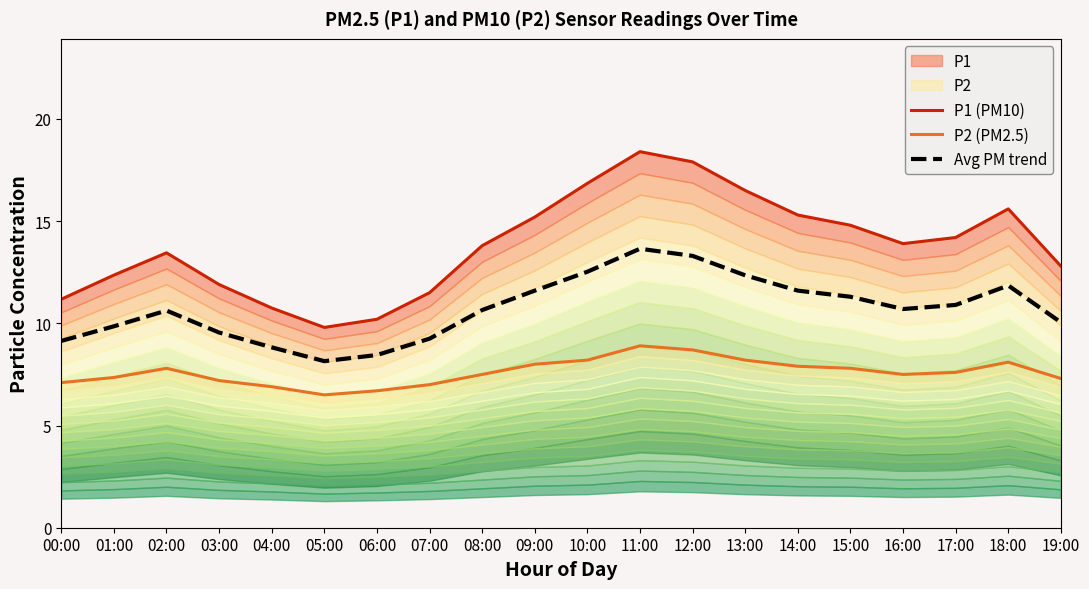

Where is the first local minimum for Avg PM trend?

05:00